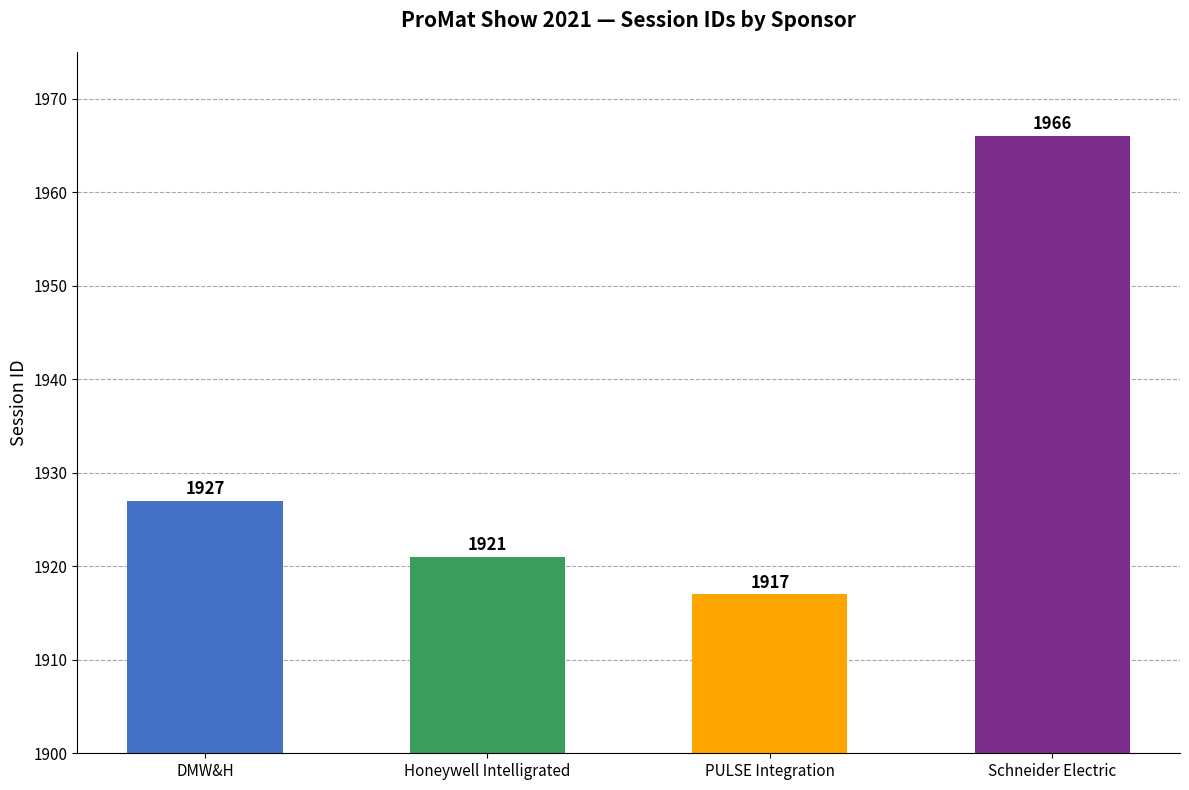

Rank the categories by value from lowest to highest.

PULSE Integration, Honeywell Intelligrated, DMW&H, Schneider Electric